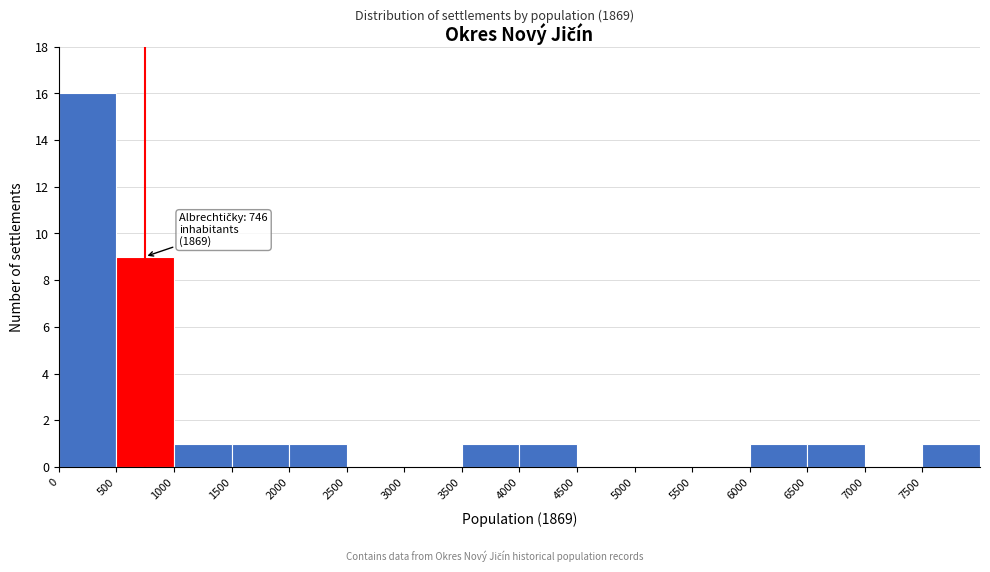

Over which range of the x-axis is the bar tallest?

0 to 500